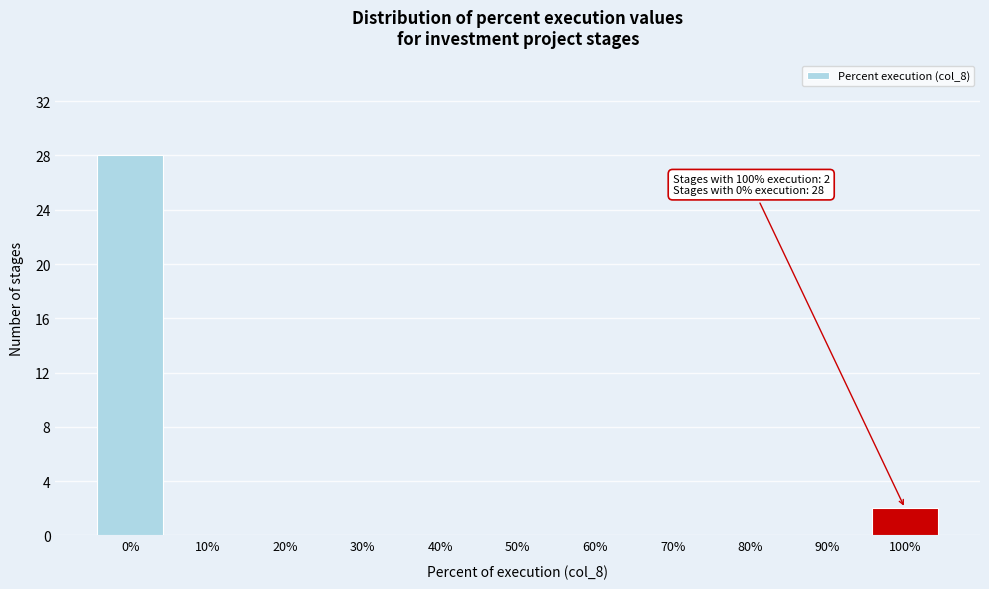

Reading left to right, list all the values displayed in this chart.

0%=28	10%=0	20%=0	30%=0	40%=0	50%=0	60%=0	70%=0	80%=0	90%=0	100%=2